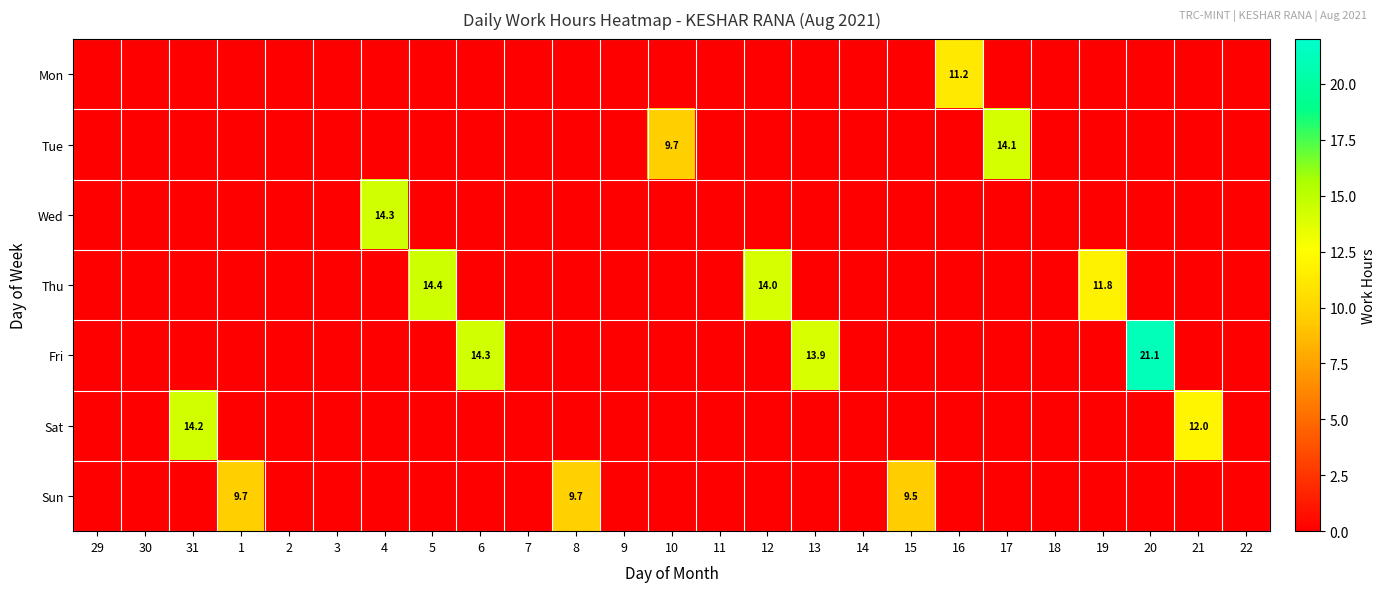

What is the difference between the second highest and minimum values in the Tue series?

9.7